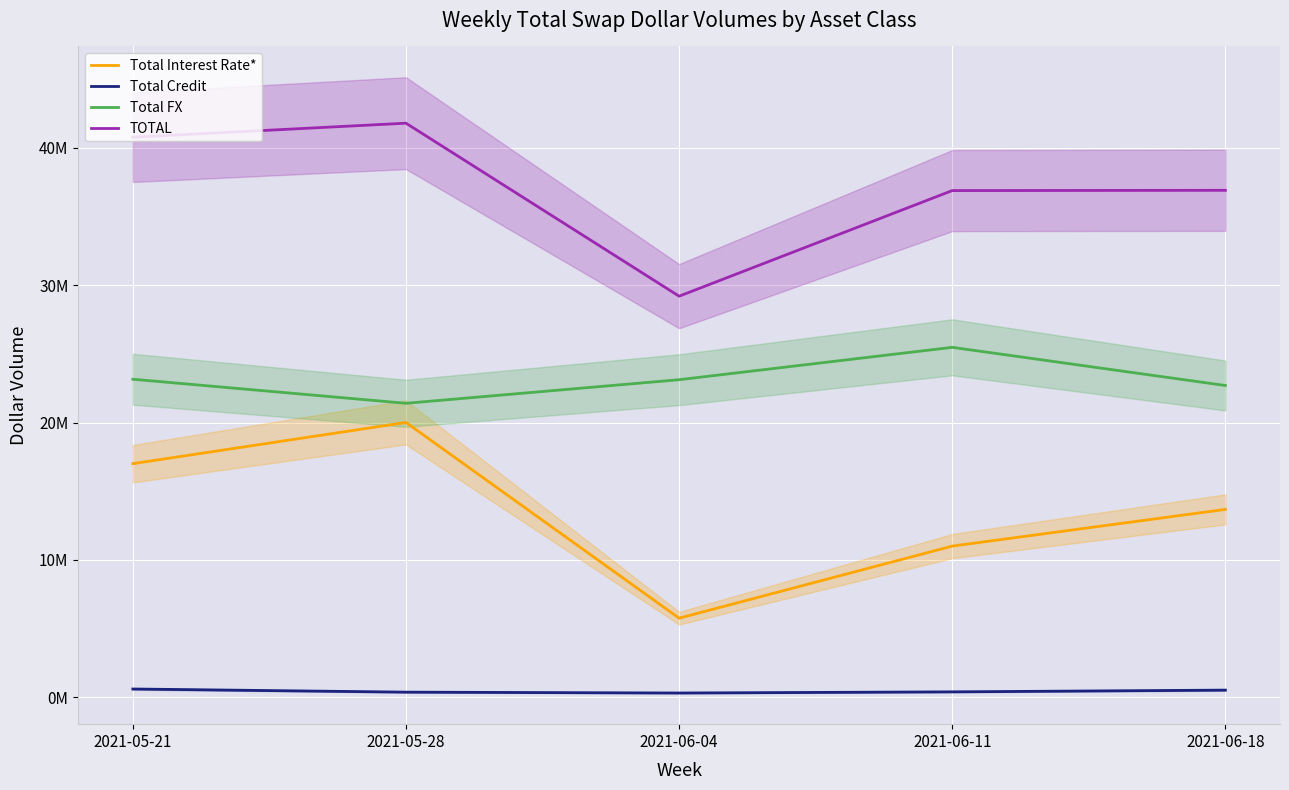

What is the average value of the Total Credit series?

0.4